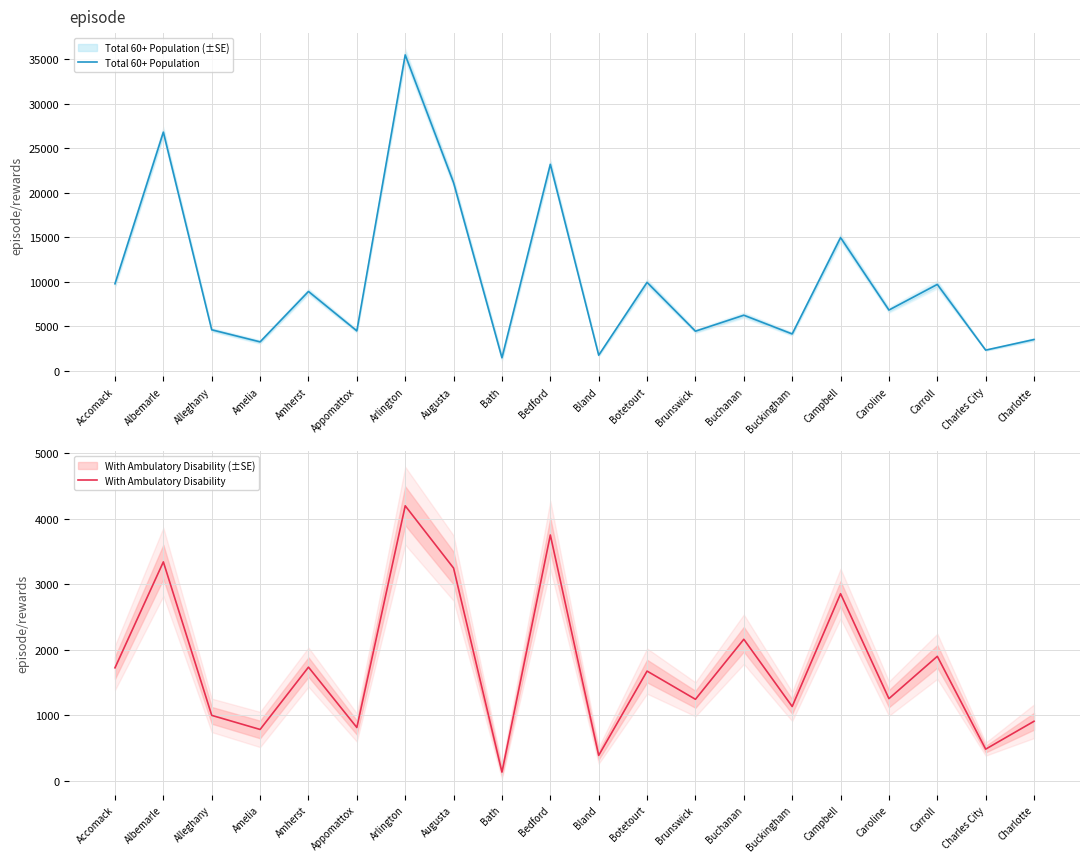

Reading left to right, list all the values displayed in this chart.

Total 60+ Population: 9780	26790	4615	3260	8915	4495	35455	21120	1475	23180	1765	9935	4460	6250	4150	14960	6830	9705	2335	3525
With Ambulatory Disability: 1725	3340	1000	785	1735	815	4195	3245	135	3750	390	1675	1245	2160	1135	2855	1255	1900	485	910